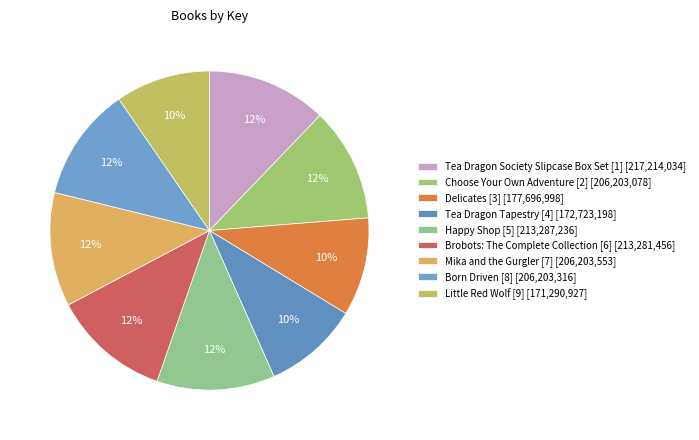

Which slice is the smallest?

Little Red Wolf [9]